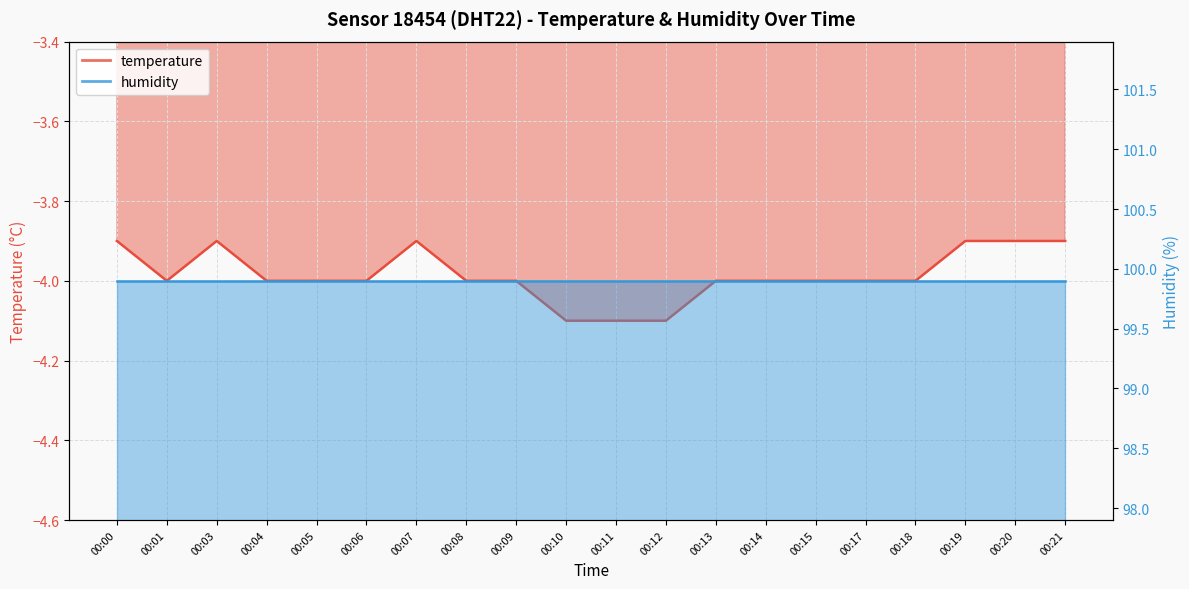

What is the average value?

-4.0